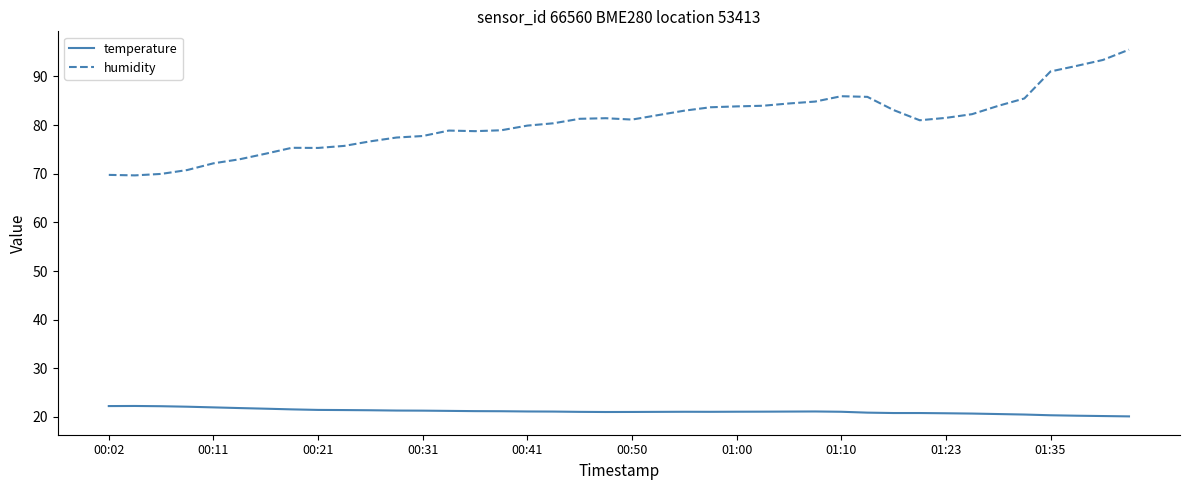

What is the difference between the maximum and minimum values in the humidity series?

25.8